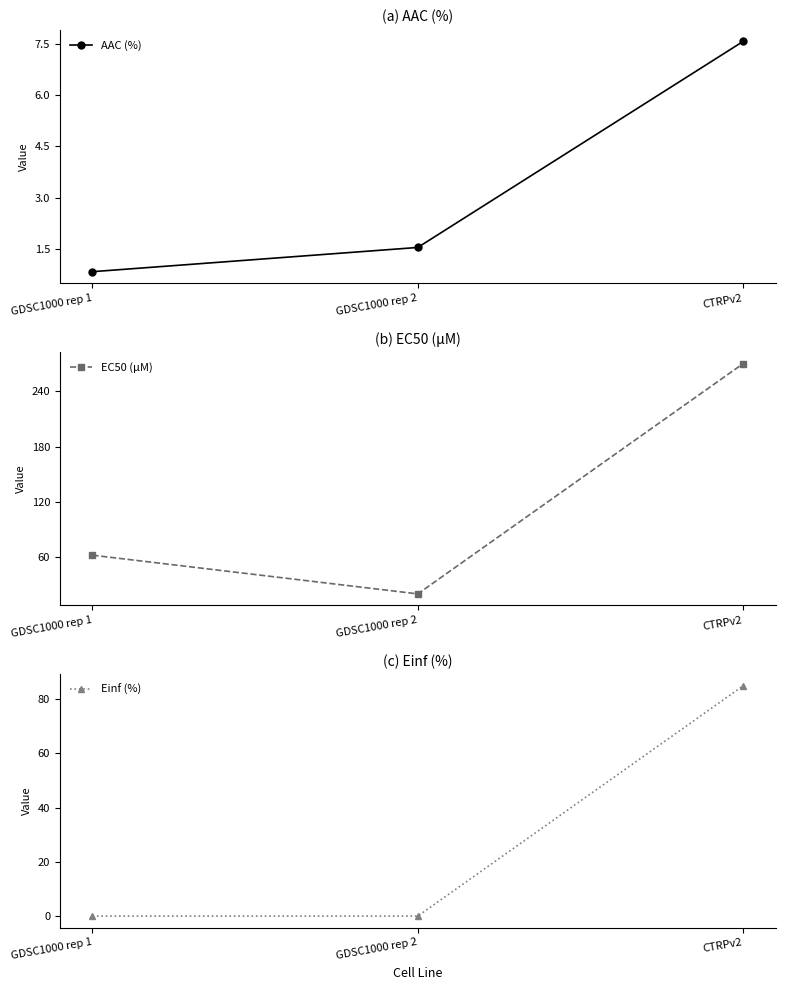

Is this an area chart (filled region under the line)?

No